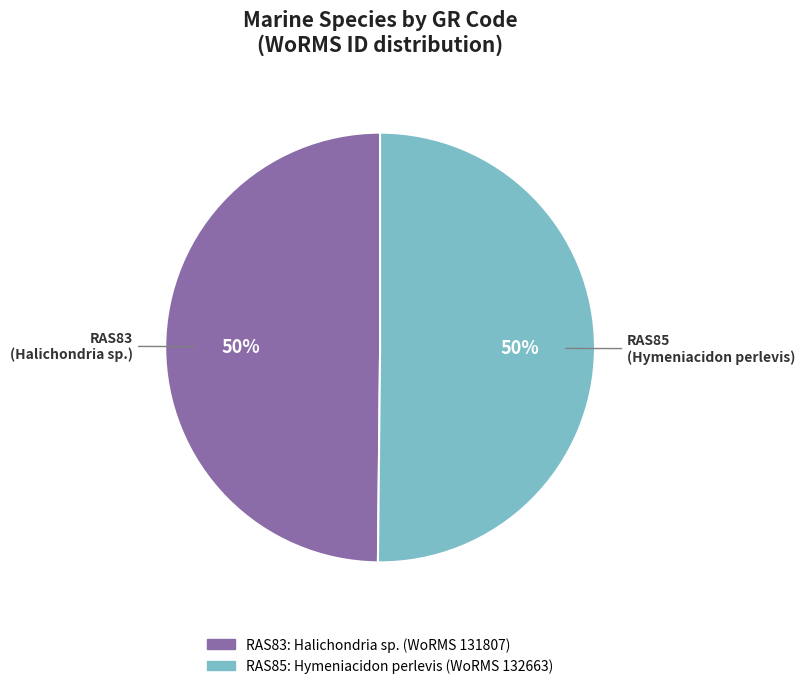

To the nearest percent, what portion does RAS85 represent?

50%